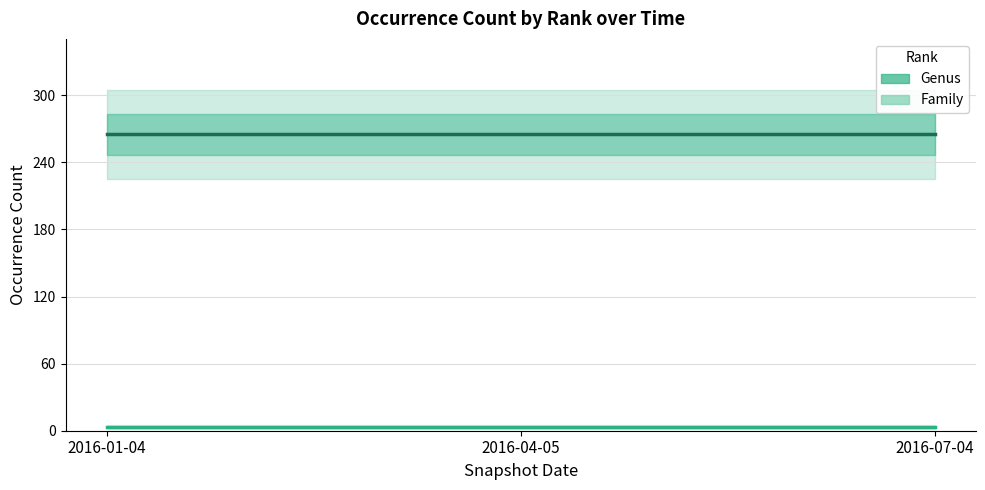

Between 2016-01-04 and 2016-07-04, which series saw the biggest shift?

Genus